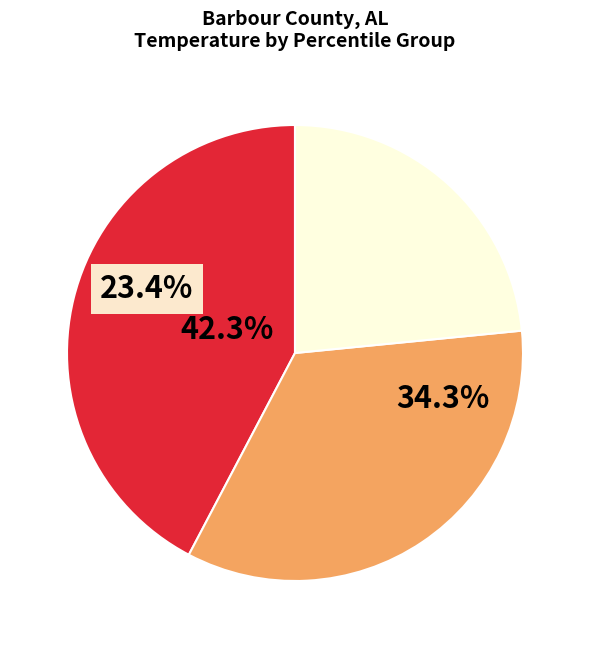

Is it true that Period 11 is 1% of the pie?

False